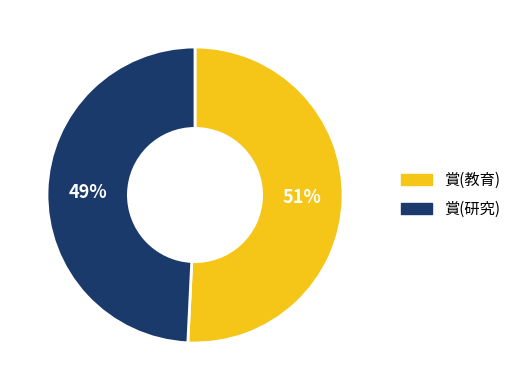

Which category has the smallest portion of the pie?

賞(研究)